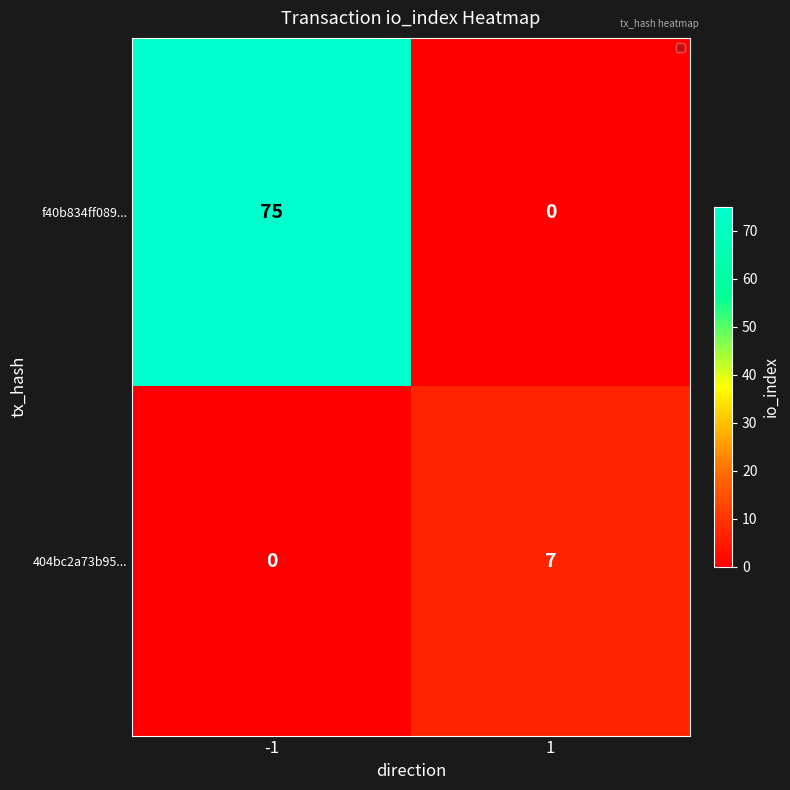

Reading left to right, transcribe all the data shown in this chart.

f40b834ff089...: 75	0
404bc2a73b95...: 0	7